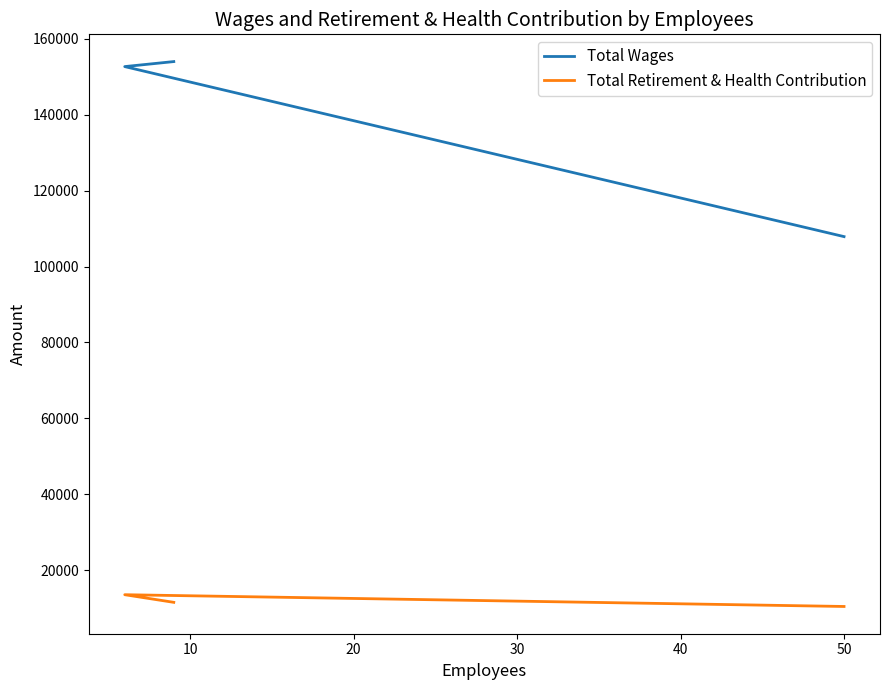

What is the greatest value displayed?

154037